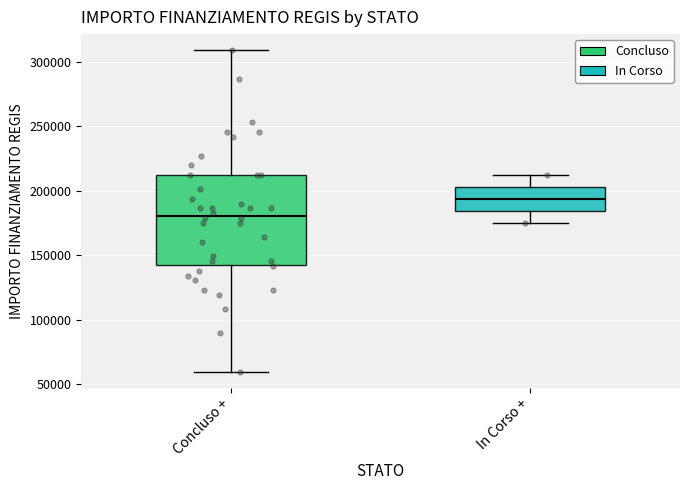

Which box's median line is the highest?

In Corso +